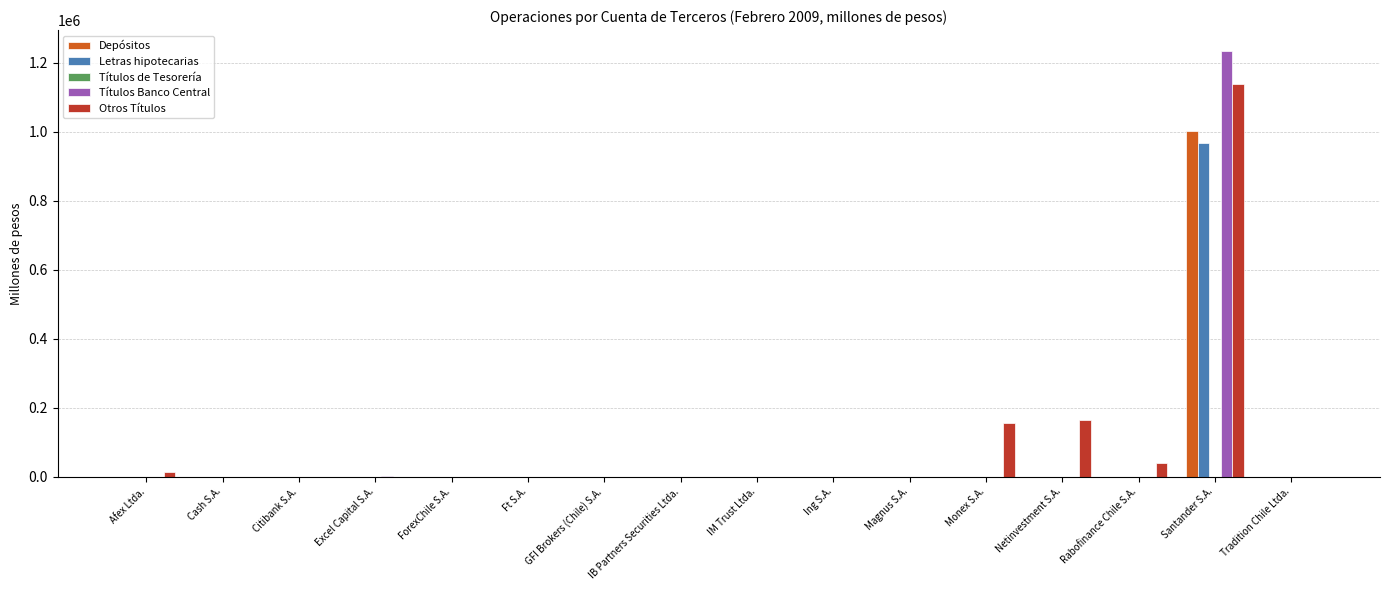

Which series changed the most between IM Trust Ltda. and Netinvestment S.A.?

Otros Títulos